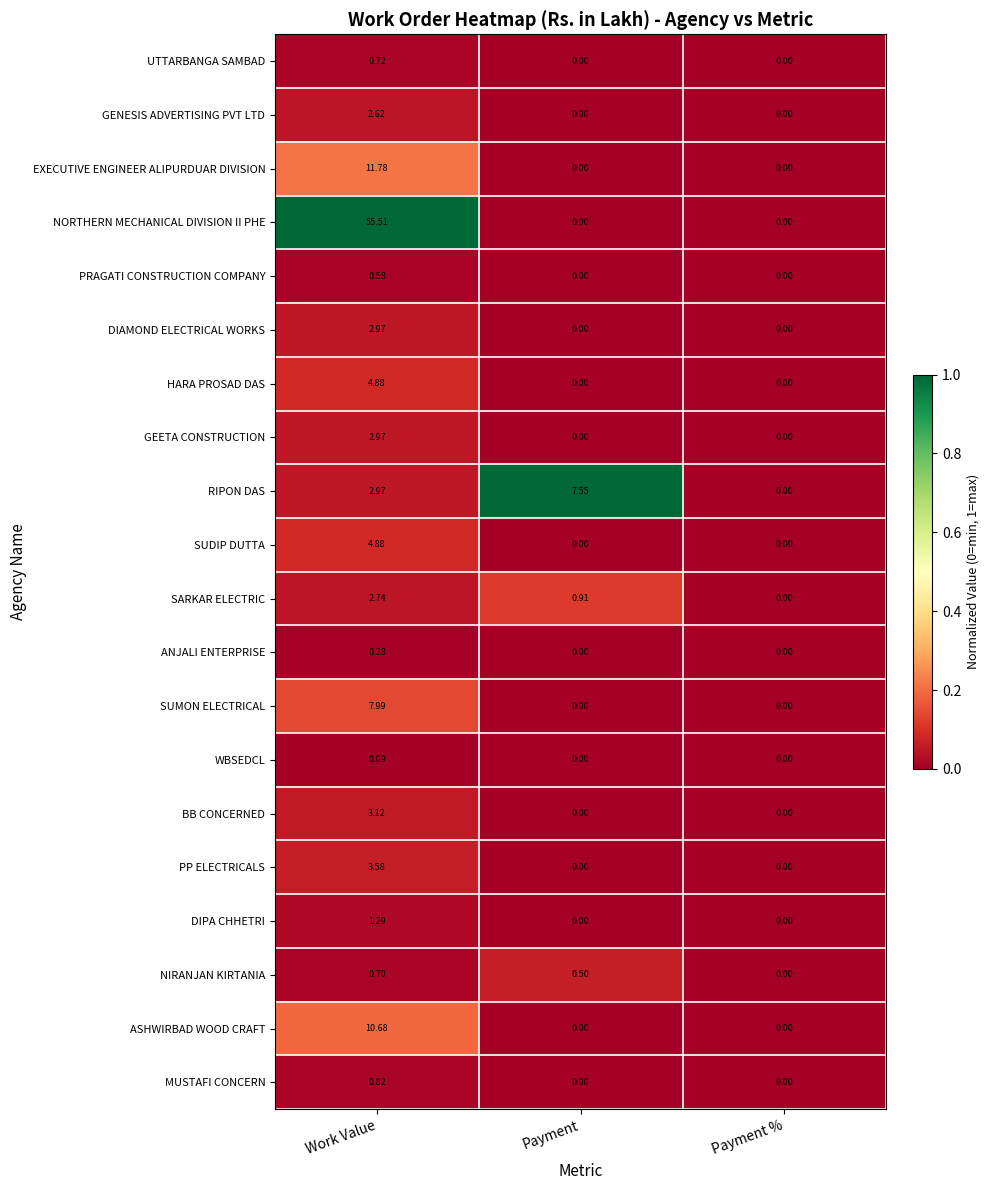

What is the greatest value displayed?

55.5